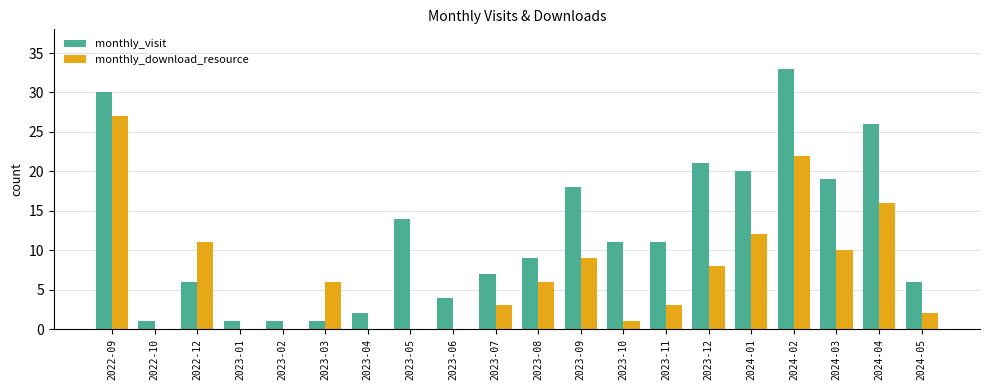

What is the sum of all monthly_download_resource values?

136